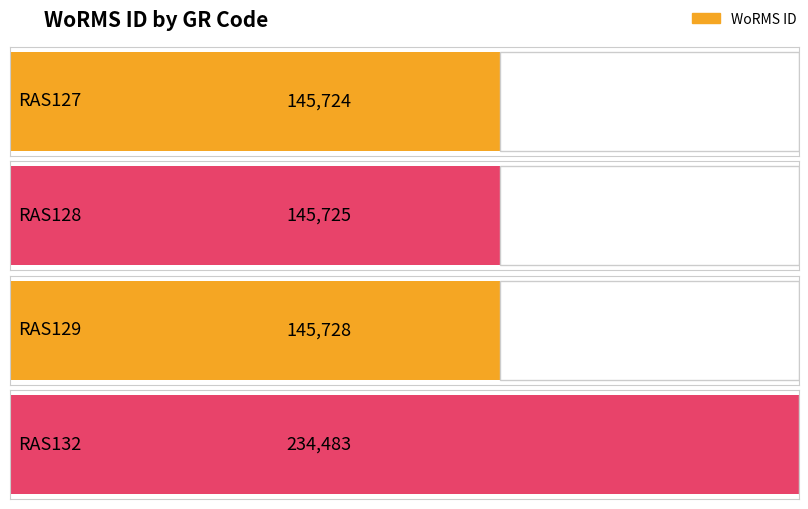

True or false: the data shows 145728 at RAS129.

True